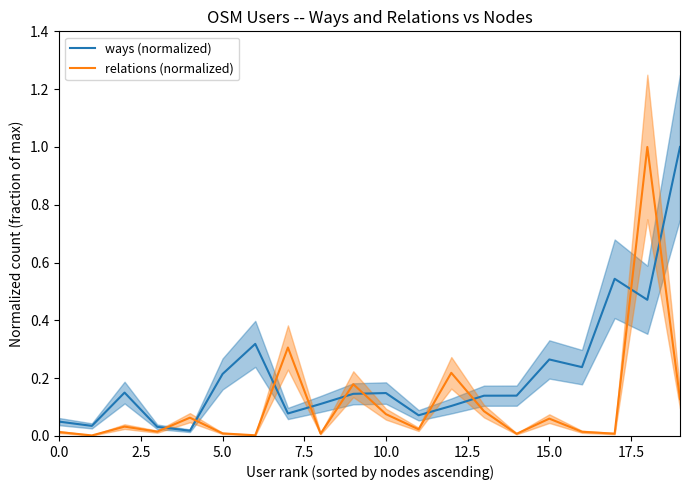

True or false: relations (normalized) and ways (normalized) cross at least once.

True